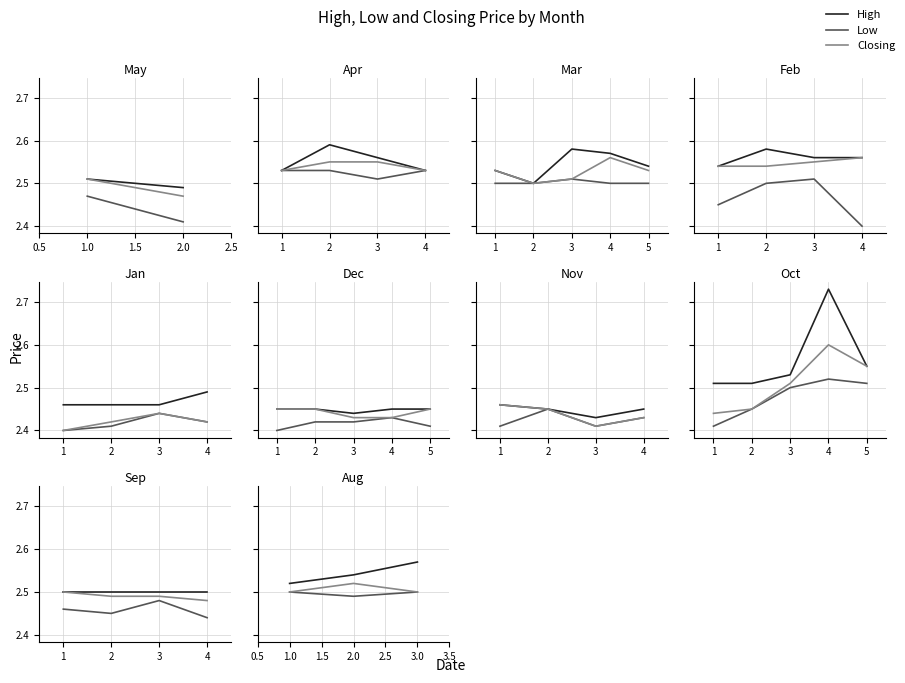

Which series has the widest spread of values?

High